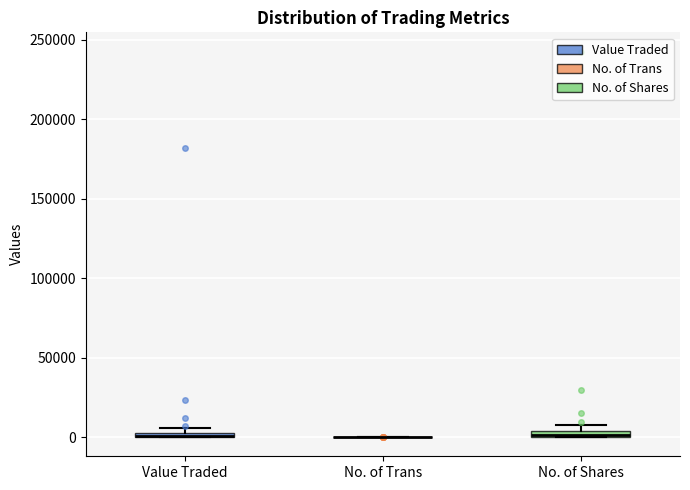

Where is the lower edge of the box for Value Traded on the y-axis? The values are not printed on the chart, so give them approximately, as read against the axis.

0